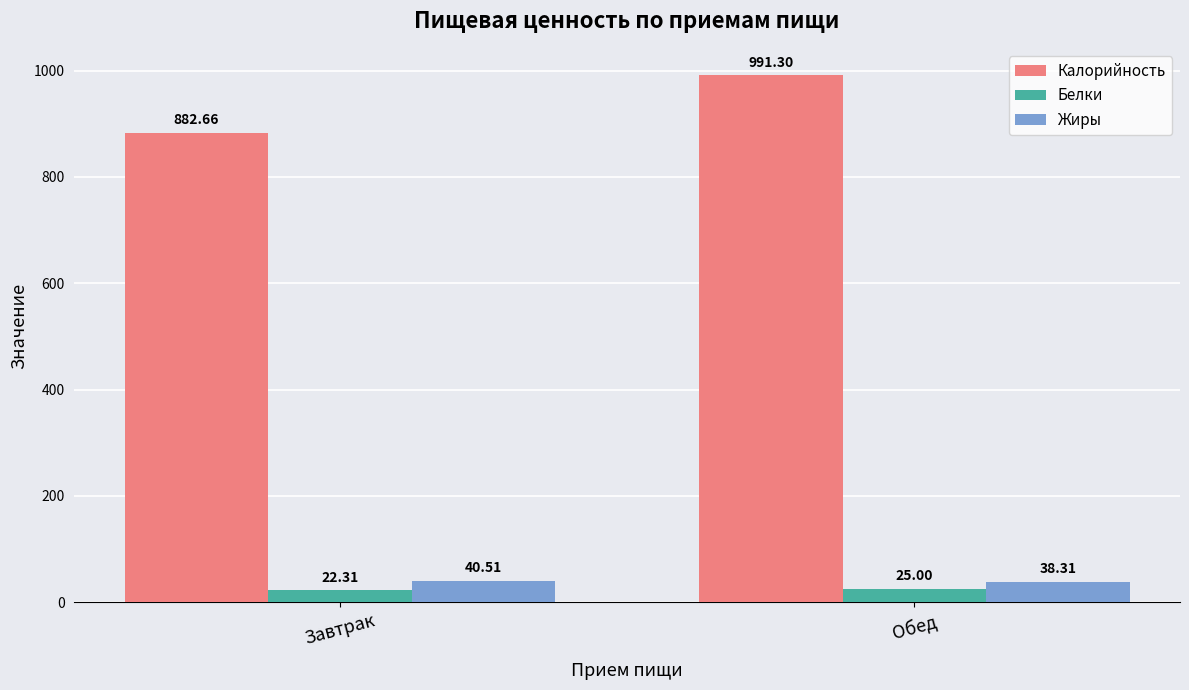

At which label does Жиры first exceed 40?

Завтрак